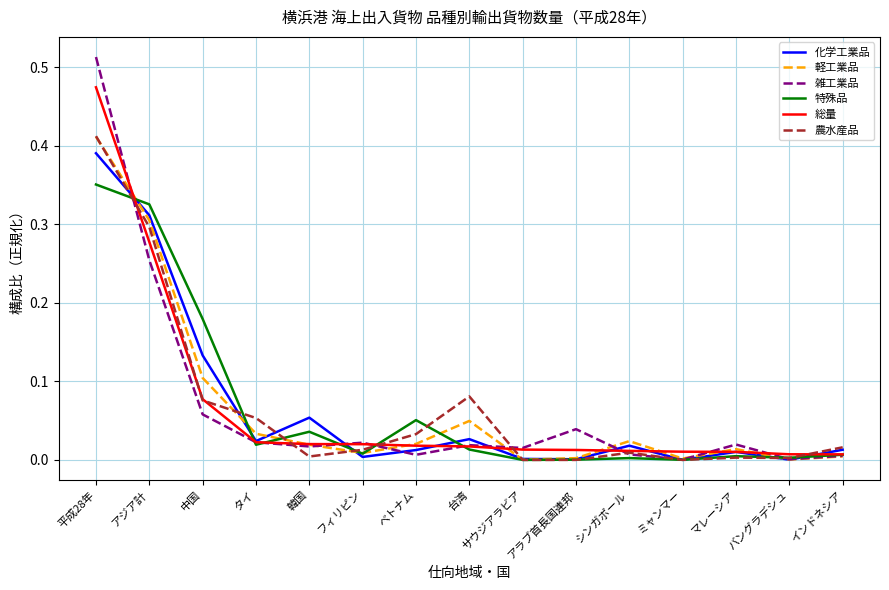

Between 中国 and 韓国, which series saw the biggest shift?

特殊品